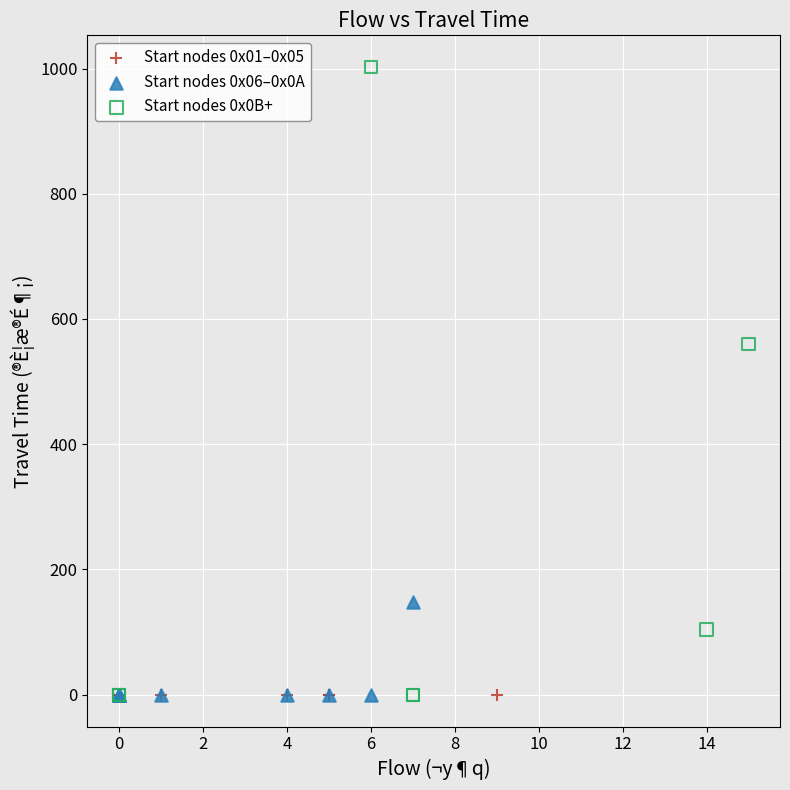

What are all the series names shown in the legend?

Start nodes 0x01–0x05, Start nodes 0x06–0x0A, Start nodes 0x0B+